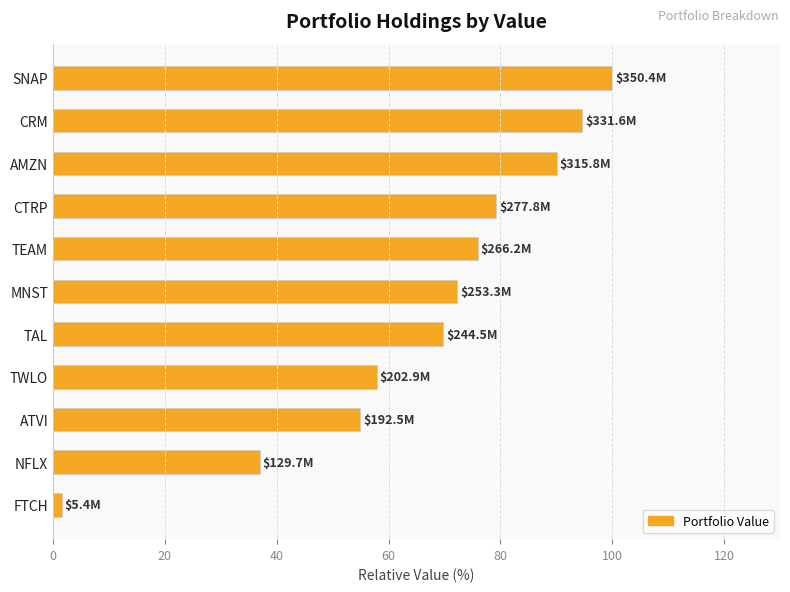

What is the difference between the maximum and minimum values?

98.5